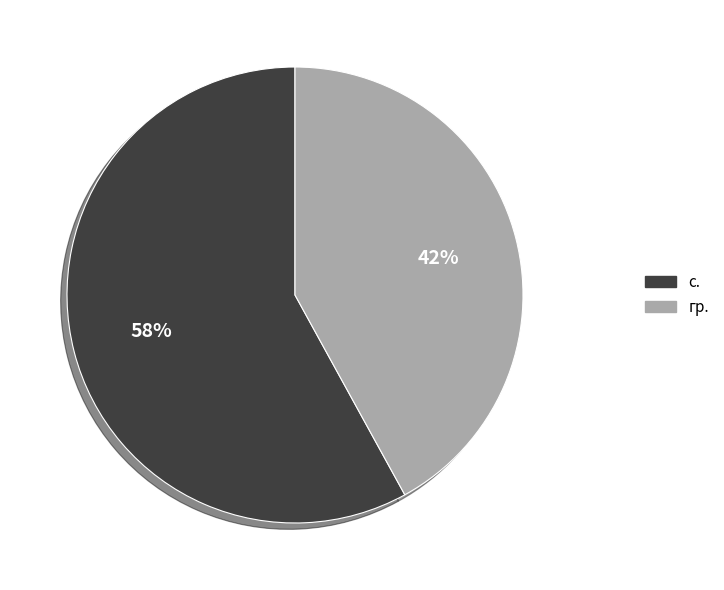

Which slice is the largest?

с.